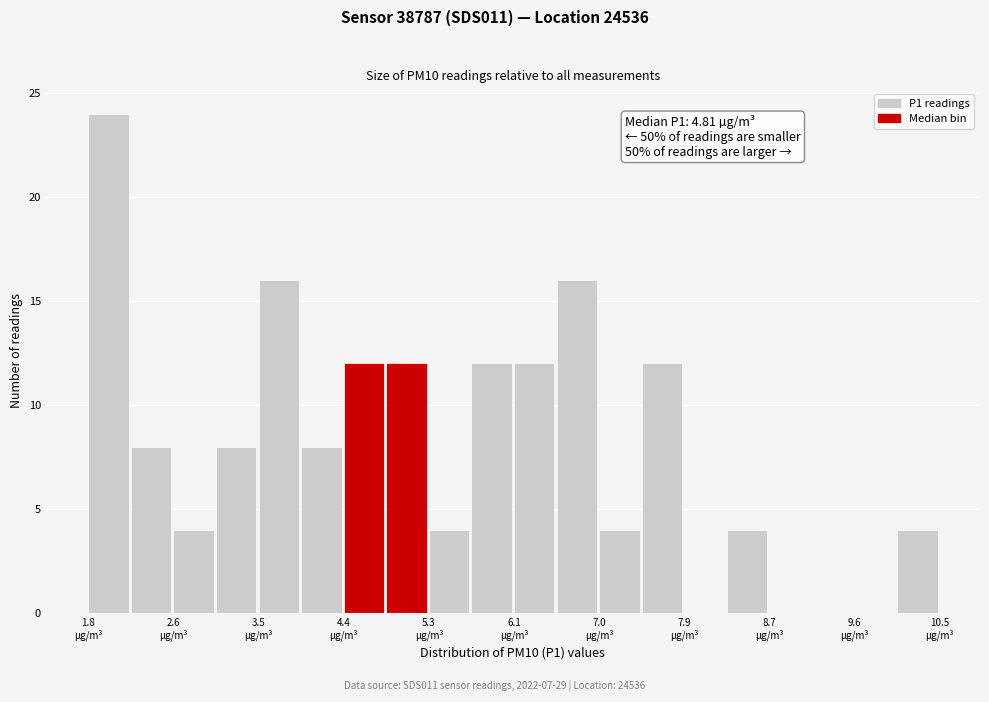

Over which range of the x-axis is the bar tallest?

1.8 to 2.2